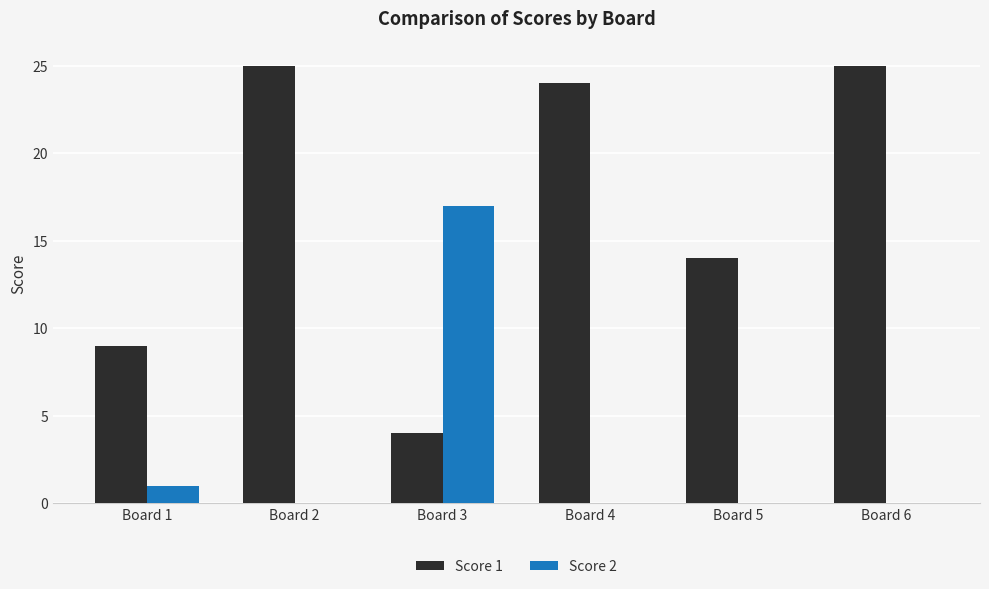

Is it true that Score 2 equals 0 at Board 5?

True